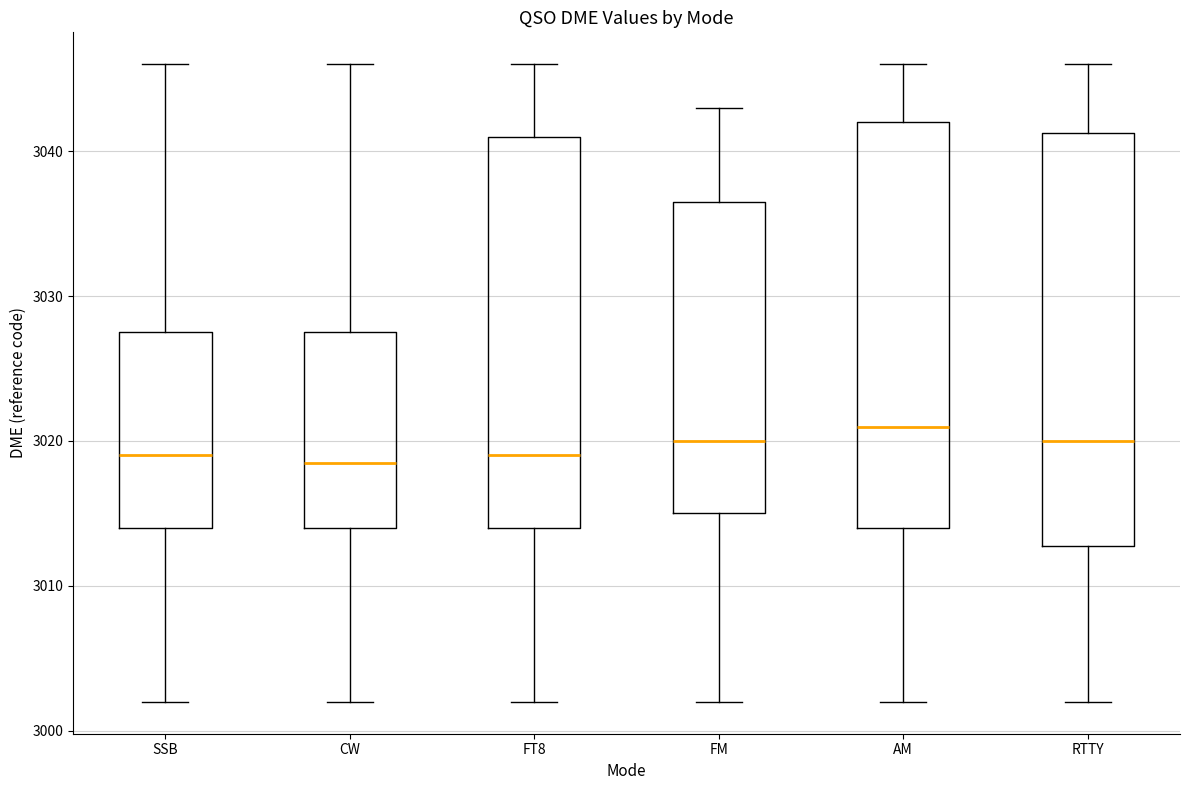

Where is the upper edge of the box for SSB on the y-axis? The values are not printed on the chart, so give them approximately, as read against the axis.

3028